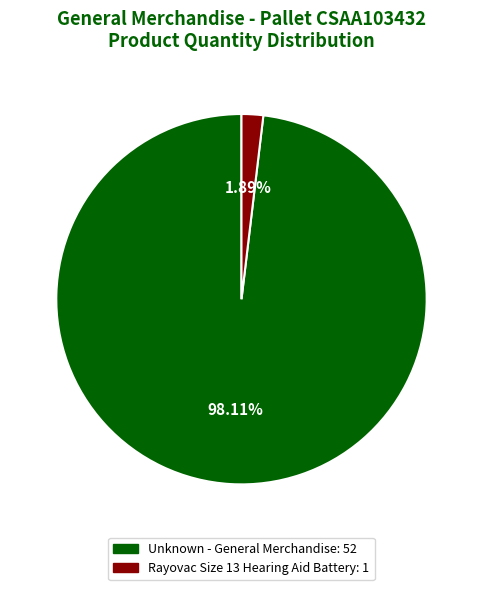

Combined, do Unknown - General Merchandise and Rayovac Size 13 Hearing Aid Battery account for over 50%?

Yes